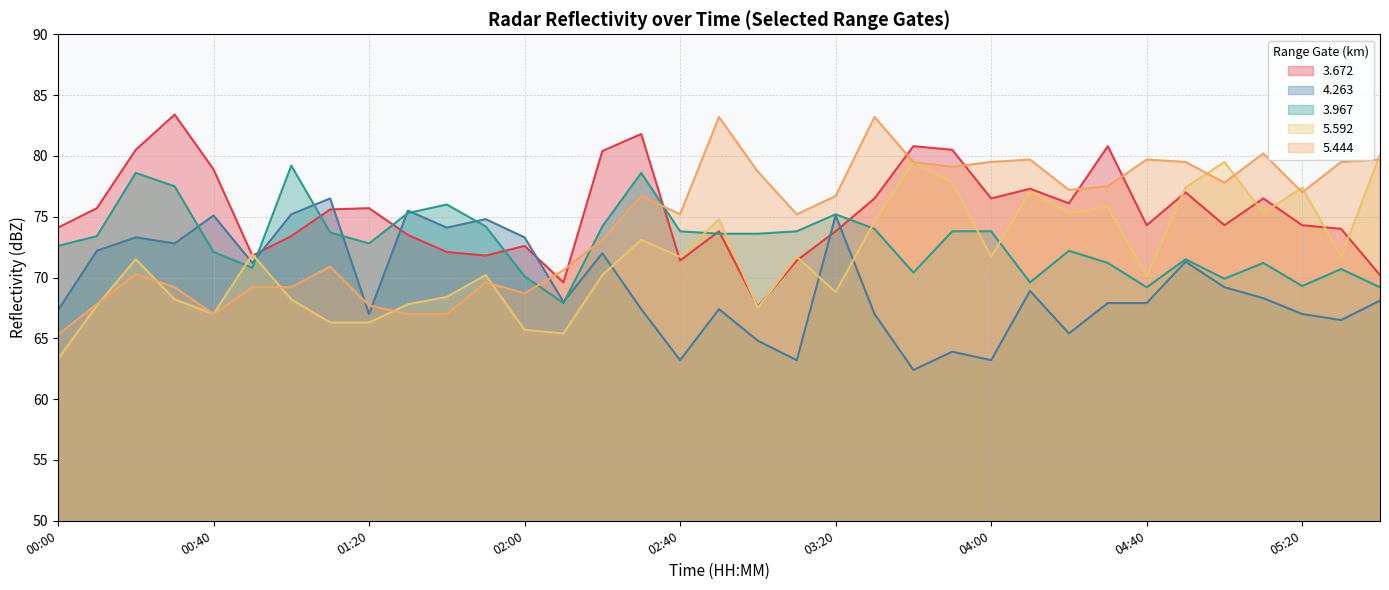

The   4.263 series shows 22.5 at 03:20. True or false?

False